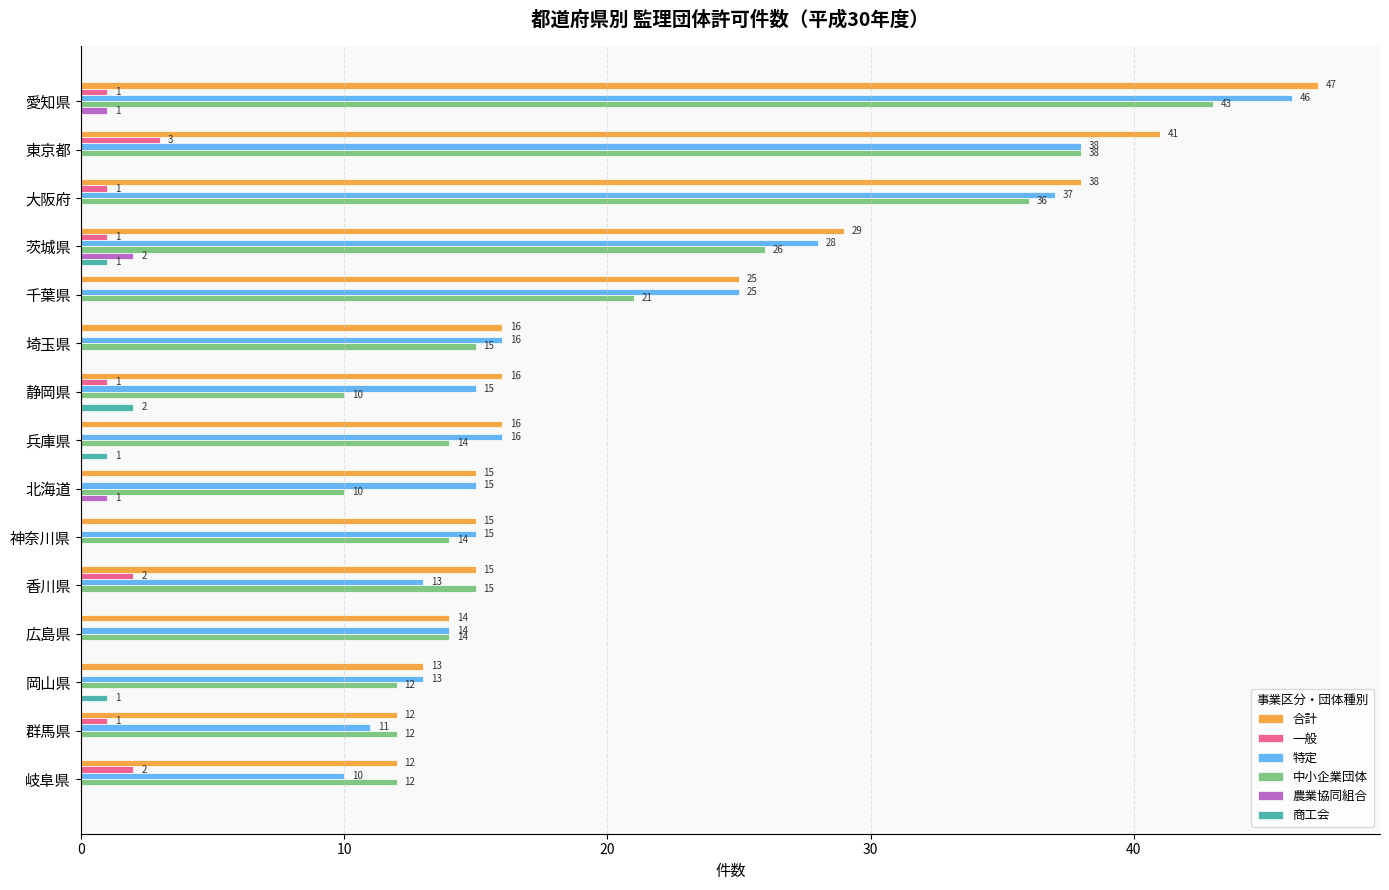

Read the 中小企業団体 value at 神奈川県.

14